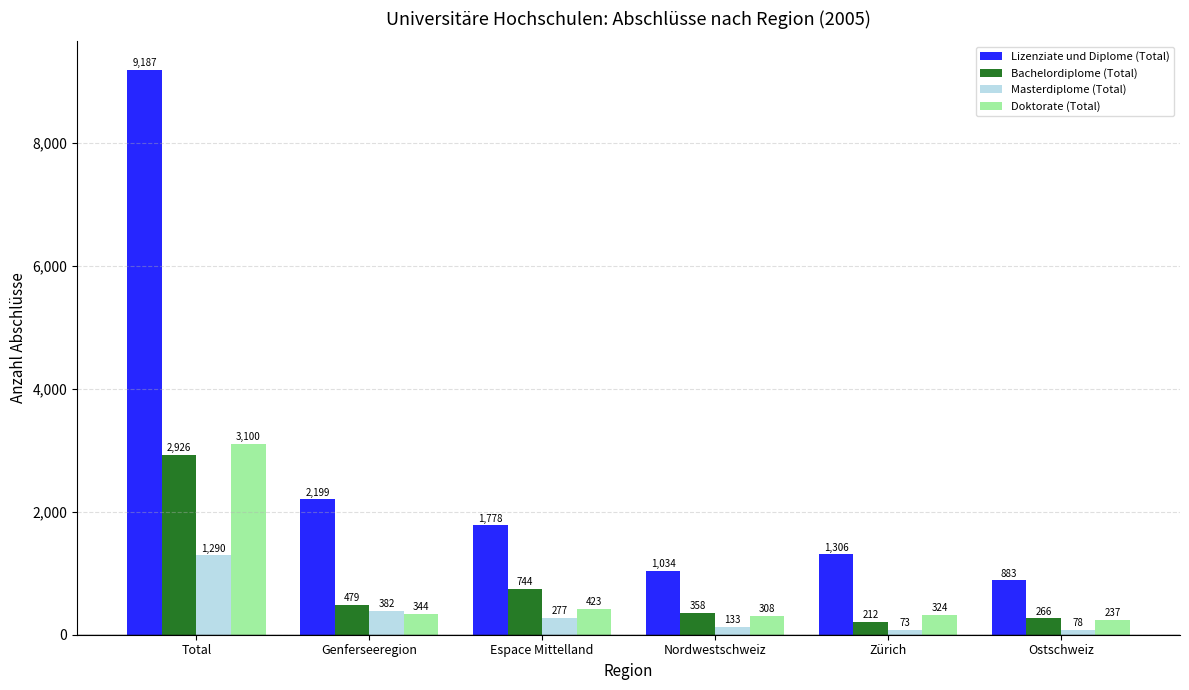

At how many categories does at least one series exceed 8790?

1